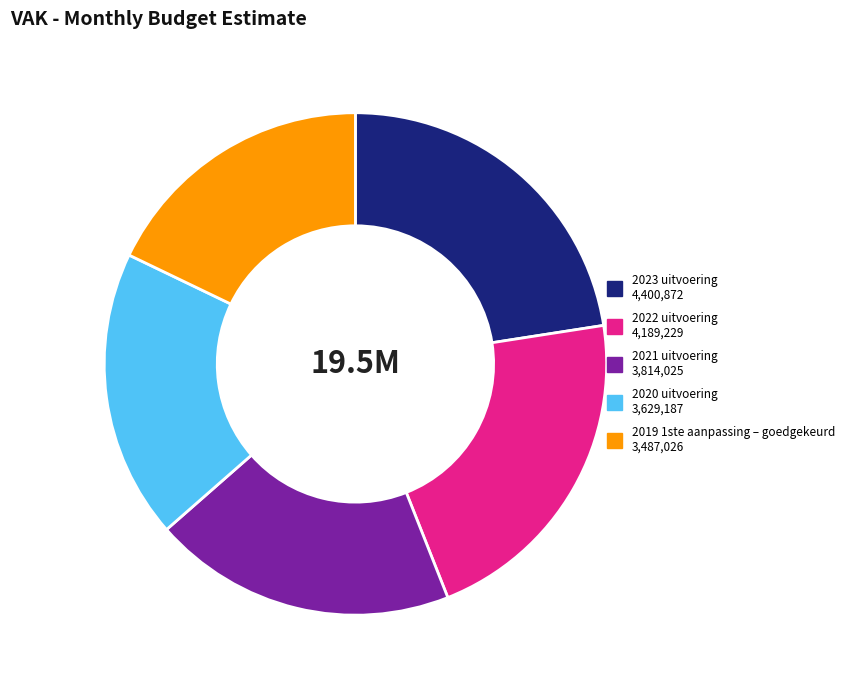

Between 2023 uitvoering 4,400,872 and 2020 uitvoering 3,629,187, which is larger?

2023 uitvoering 4,400,872